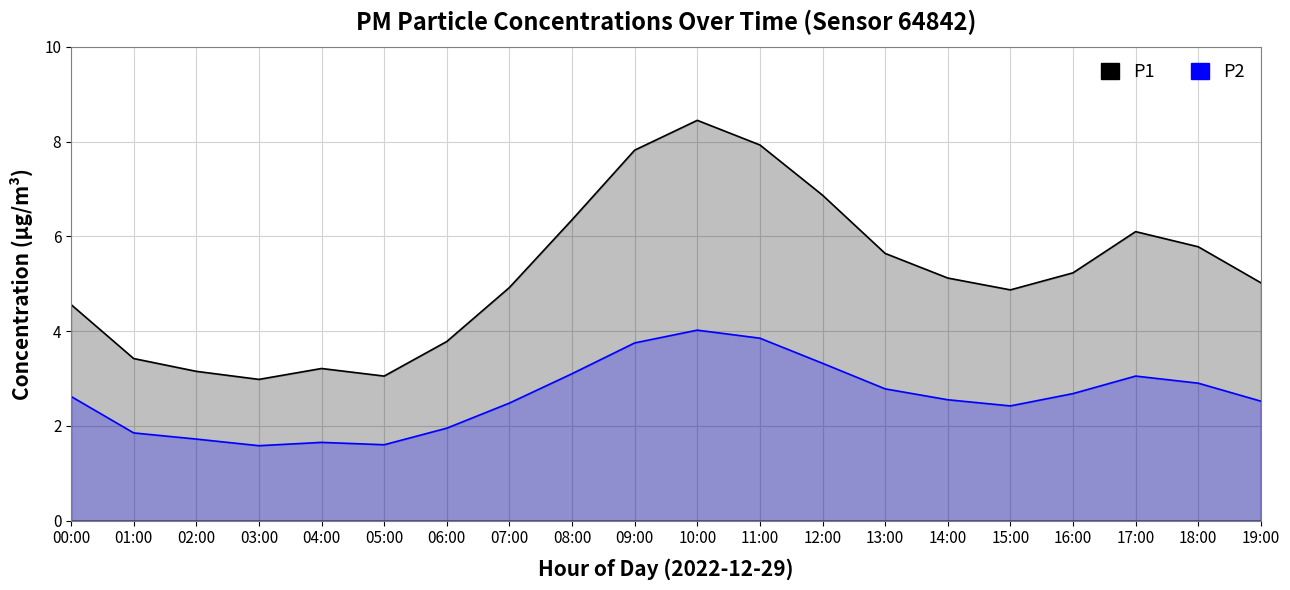

What value does the P1 series have at 08:00?

6.3